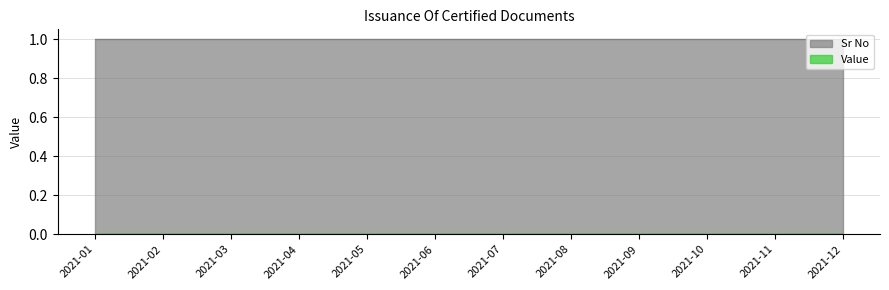

List the series in order of their overall mean, lowest first.

Value, Sr No